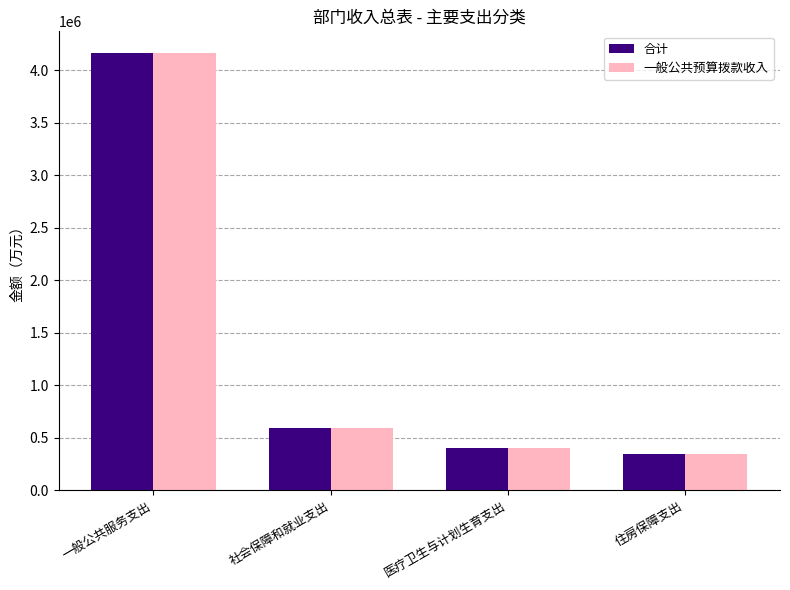

Does the chart contain any negative values?

No